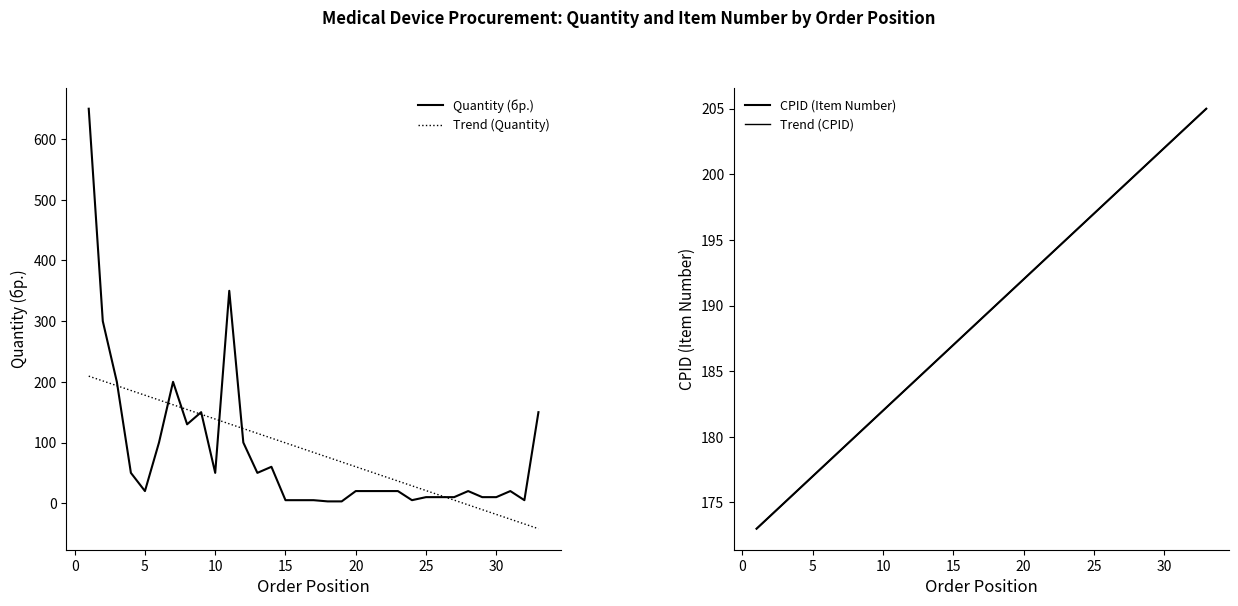

What is the minimum value for Trend (Quantity)?

-42.0